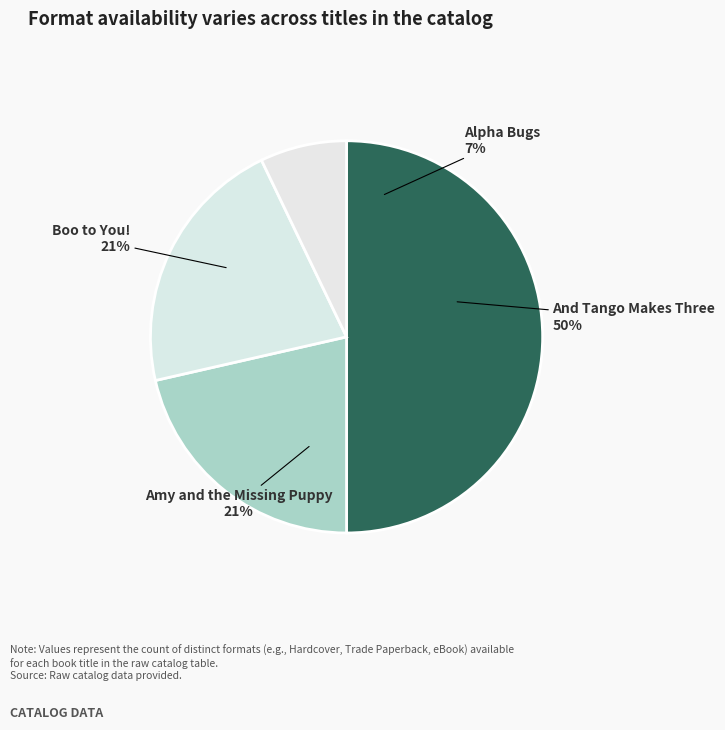

Combined, do Alpha Bugs and And Tango Makes Three account for over 50%?

Yes